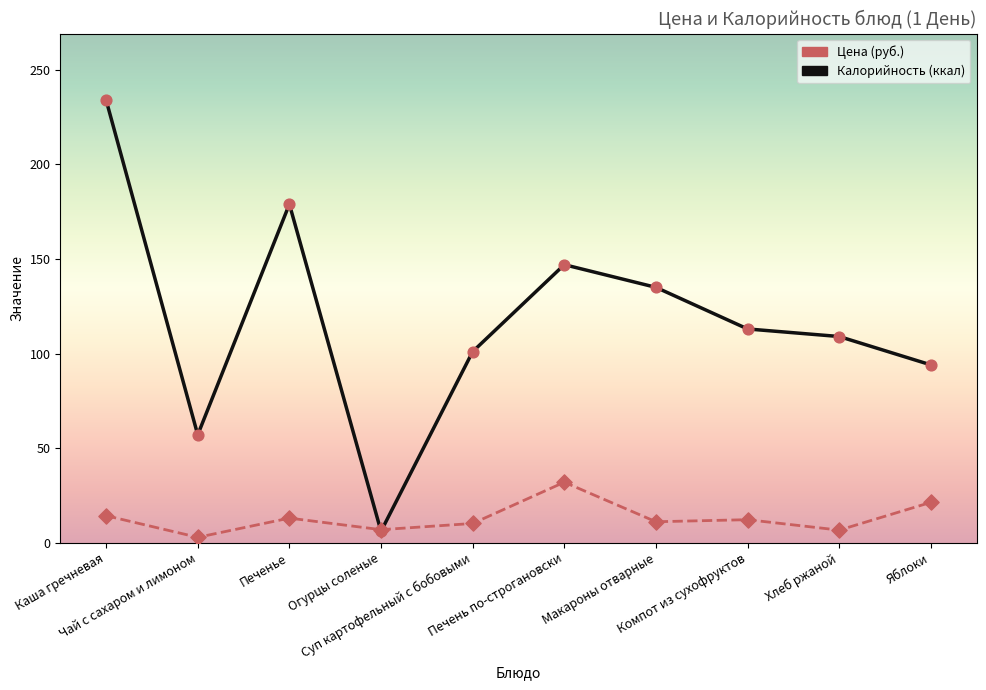

At which category is the sum across all series the highest?

Каша гречневая